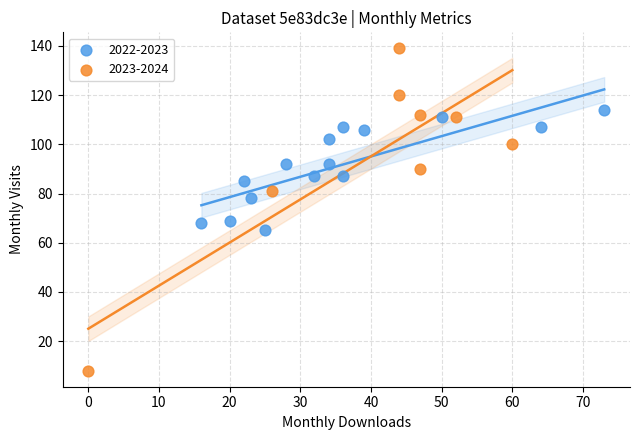

Which series has the widest spread of Y values?

2023-2024